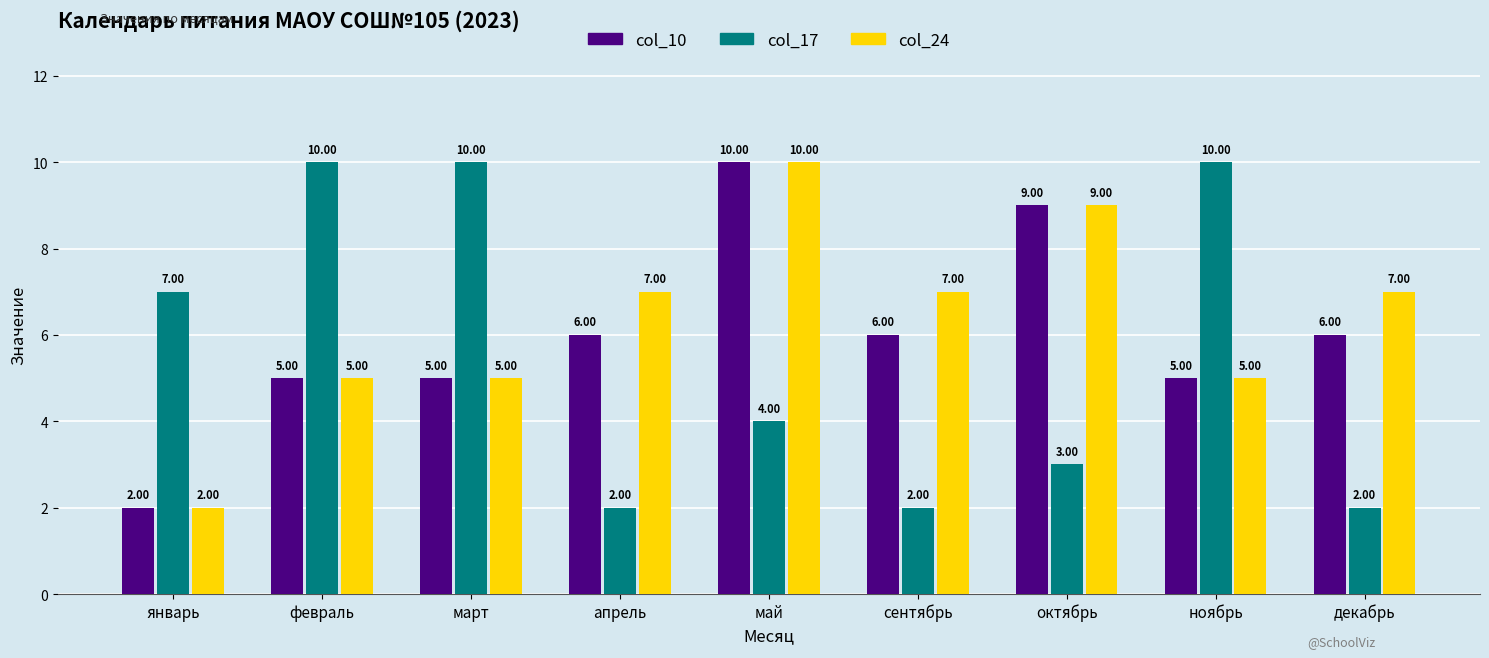

True or false: col_24 has a value of 2 at январь.

True